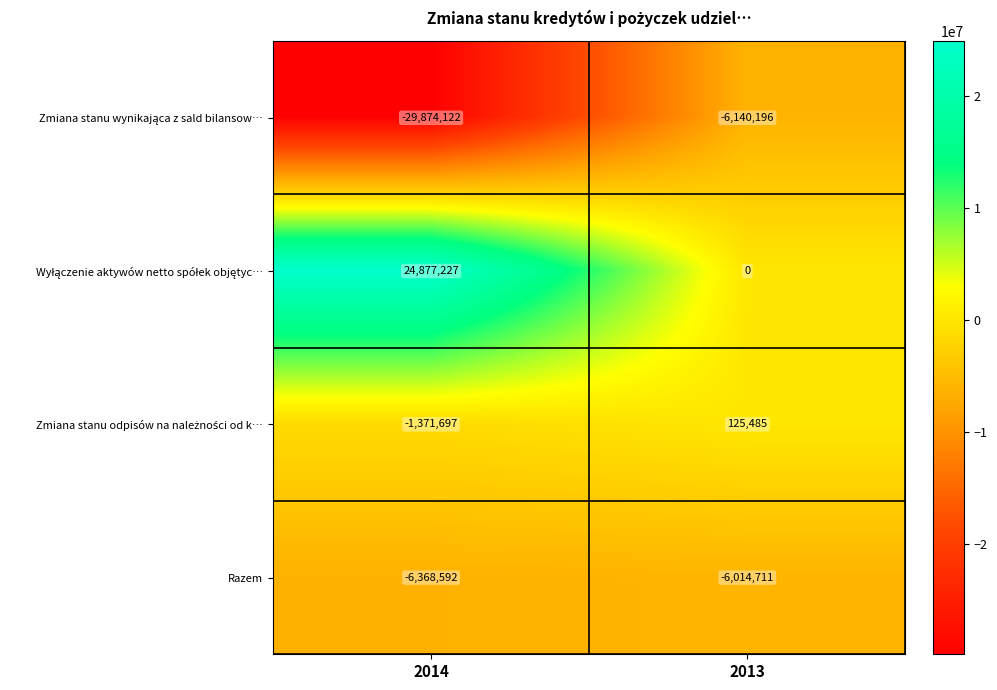

Which label corresponds to the smallest value in the chart?

2014